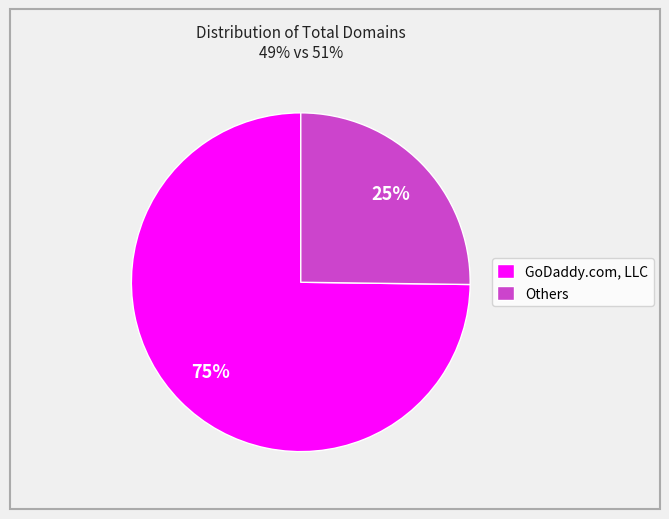

Does GoDaddy.com, LLC account for over 50% of the chart?

Yes